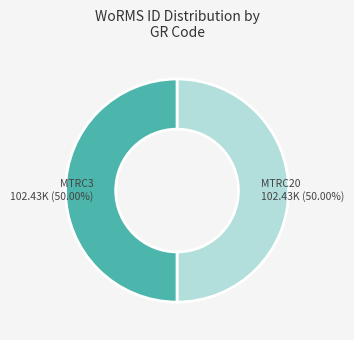

To the nearest percent, what is the average slice percentage?

50%